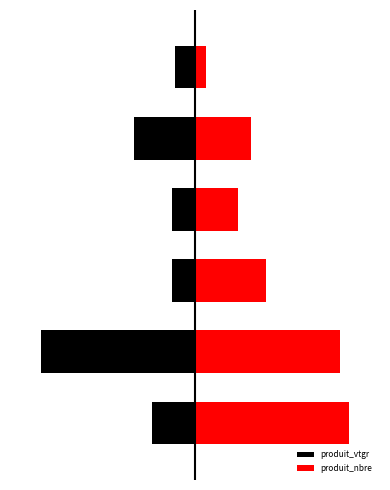

Which series changed the most between 2 and 4?

produit_vtgr